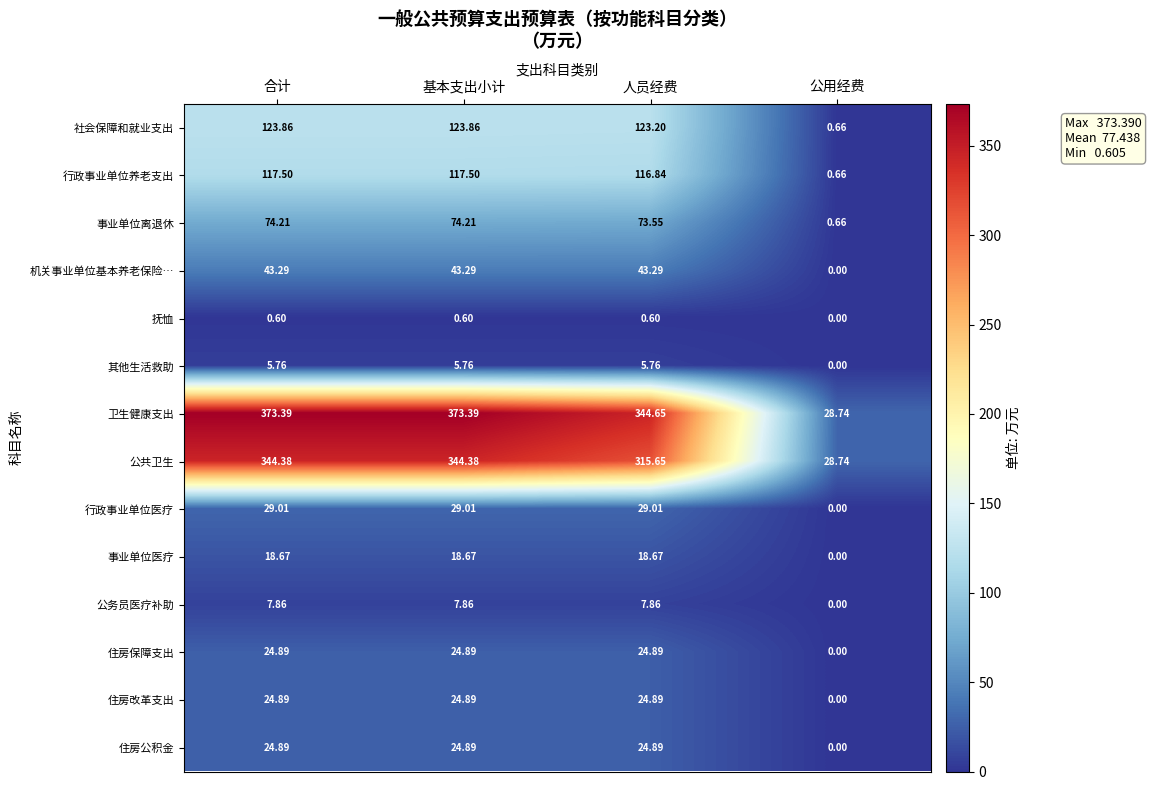

At which category does the chart reach its minimum across all series?

公用经费